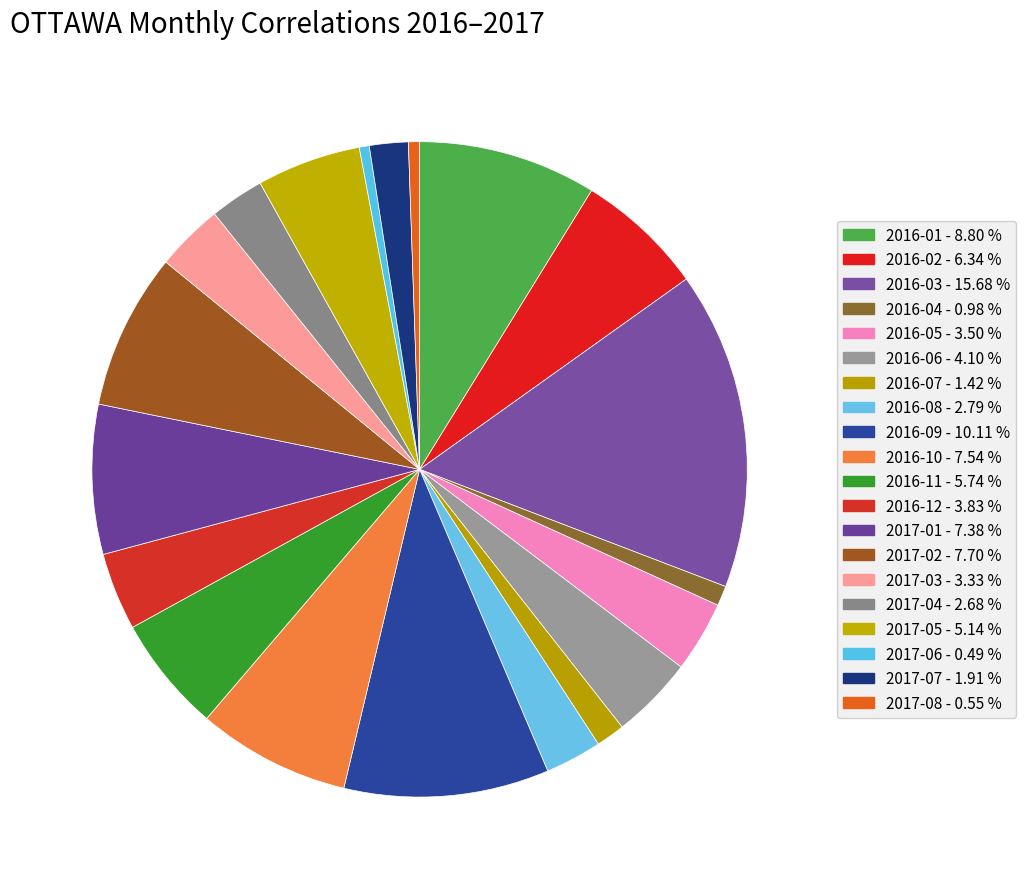

Does 2016-08 represent more than half of the total?

No